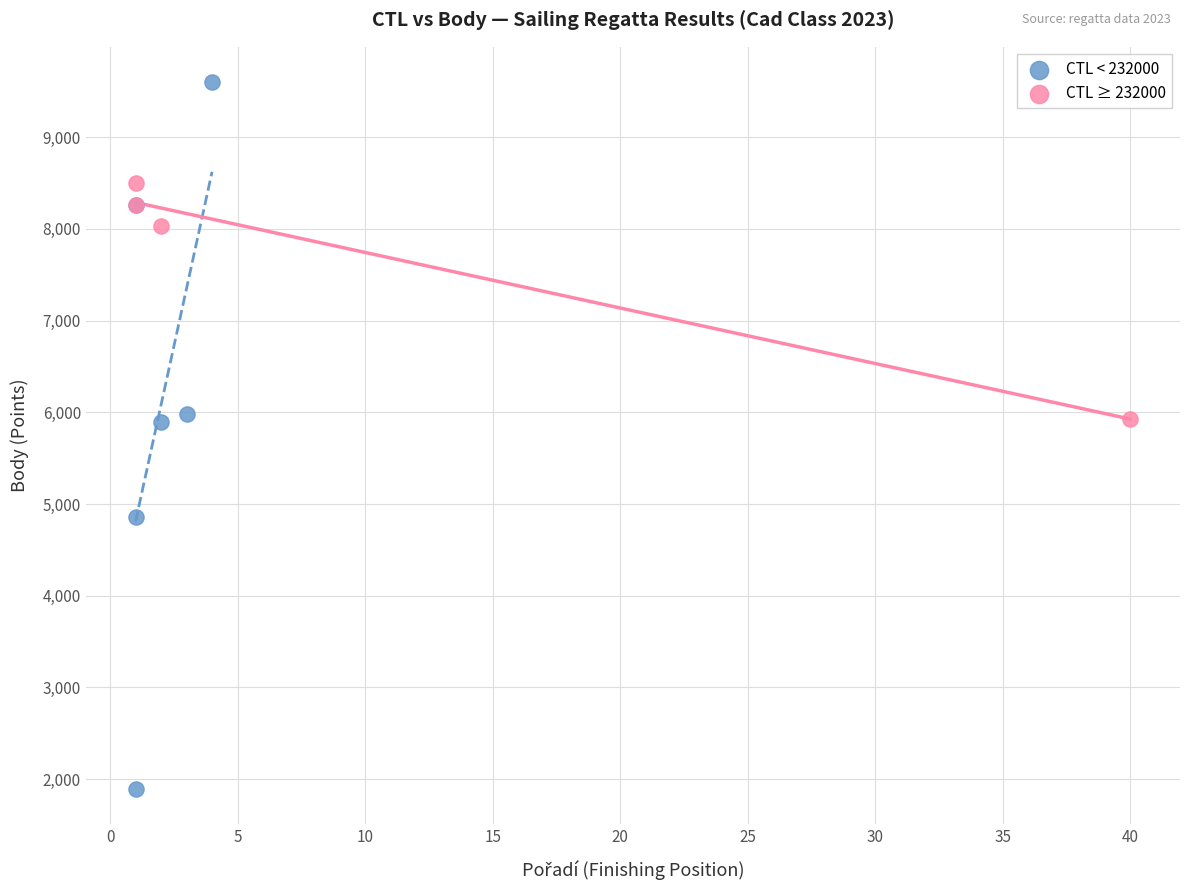

Which series contains the lowest Y value?

CTL < 232000